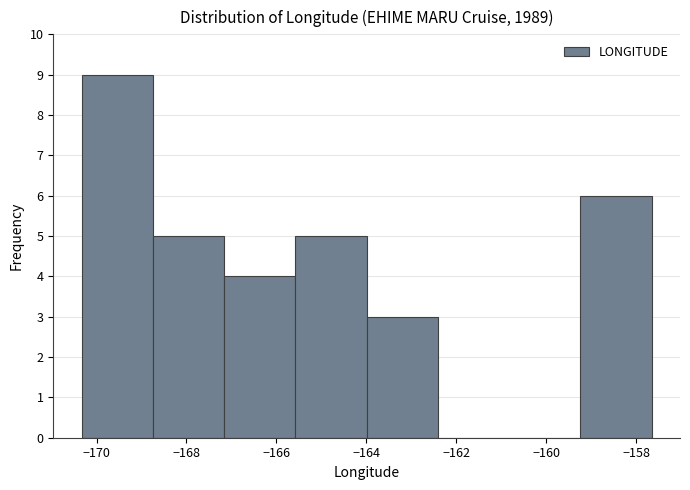

How tall is the bar that spans -170.4 to -168.8 on the x-axis? Neither the bar edges nor the heights are printed on the chart, so give them approximately, as read against the axes.

9